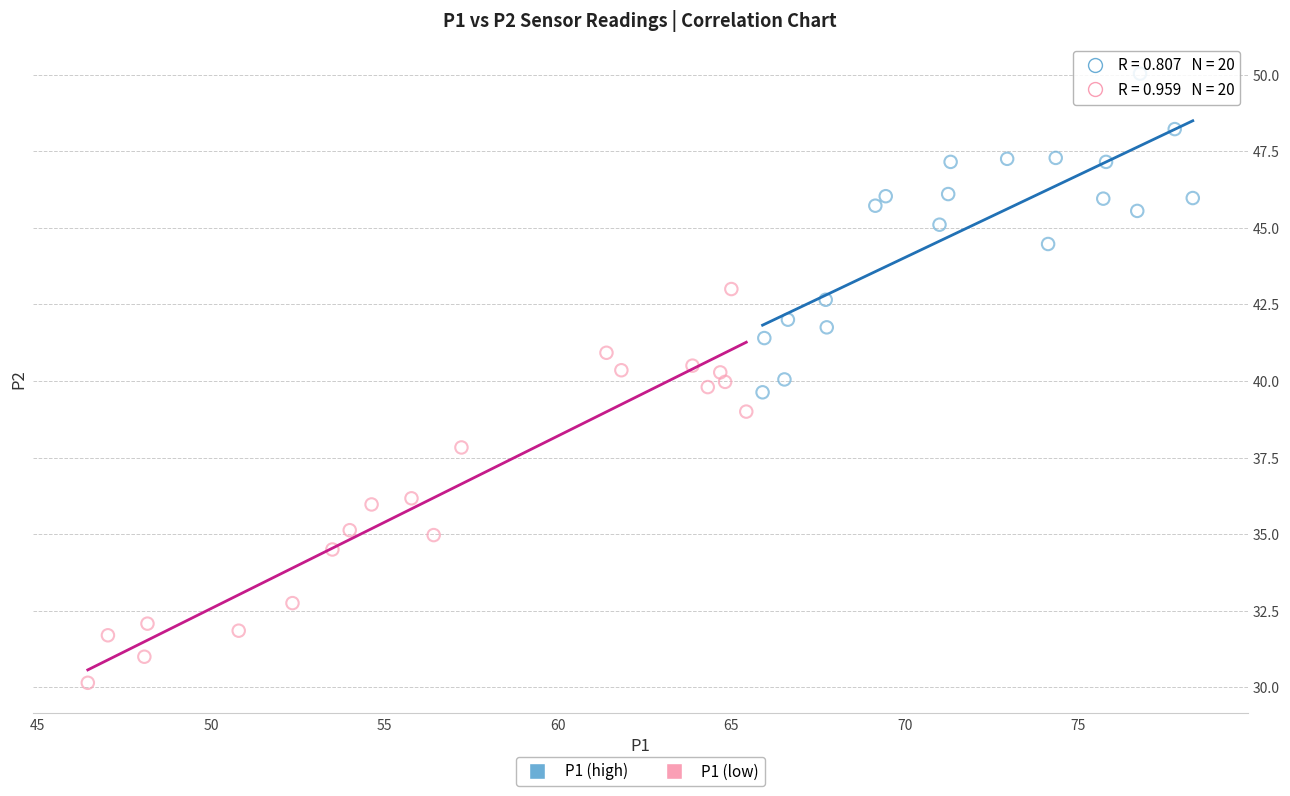

Which series reaches the maximum Y coordinate?

P1 (high)